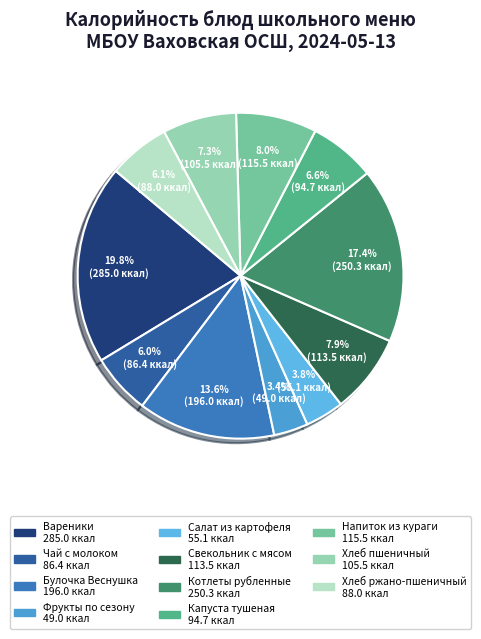

Between Вареники and Булочка Веснушка, which is larger?

Вареники